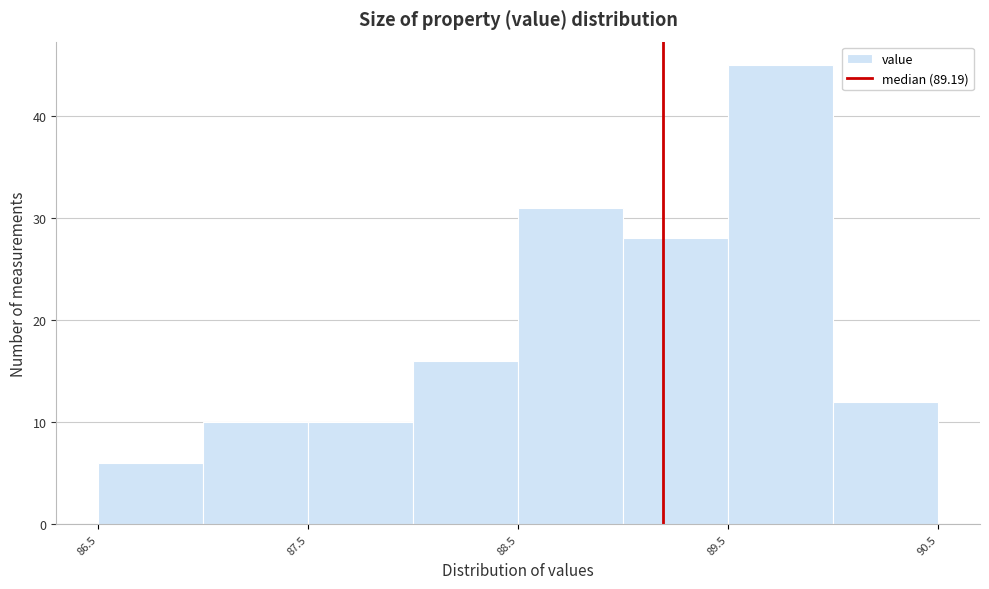

Reading left to right, list every bar in this chart as the range it spans on the x-axis followed by its height. The values are not printed on the chart, so give them approximately, as read against the axis.

86.5 to 87.0: 6
87.0 to 87.5: 10
87.5 to 88.0: 10
88.0 to 88.5: 16
88.5 to 89.0: 31
89.0 to 89.5: 28
89.5 to 90.0: 45
90.0 to 90.5: 12